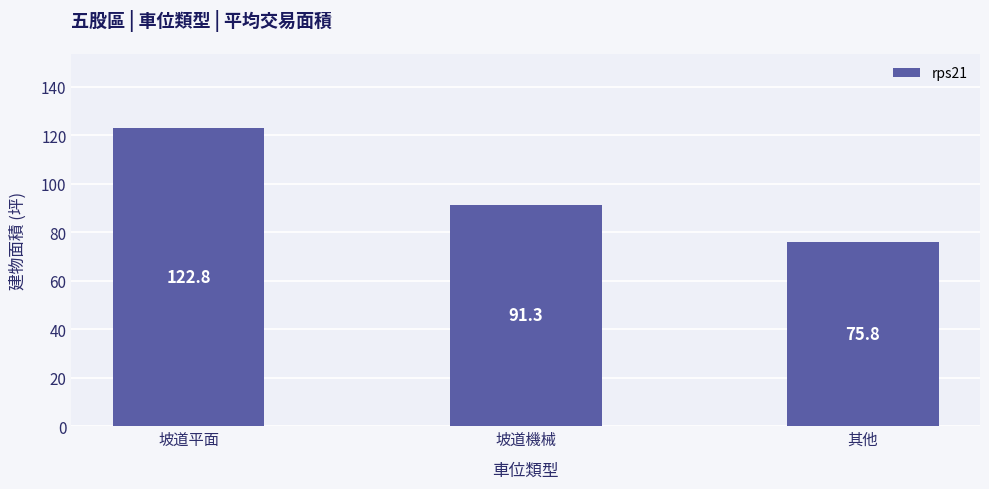

List the labels in order of value, smallest first.

其他, 坡道機械, 坡道平面